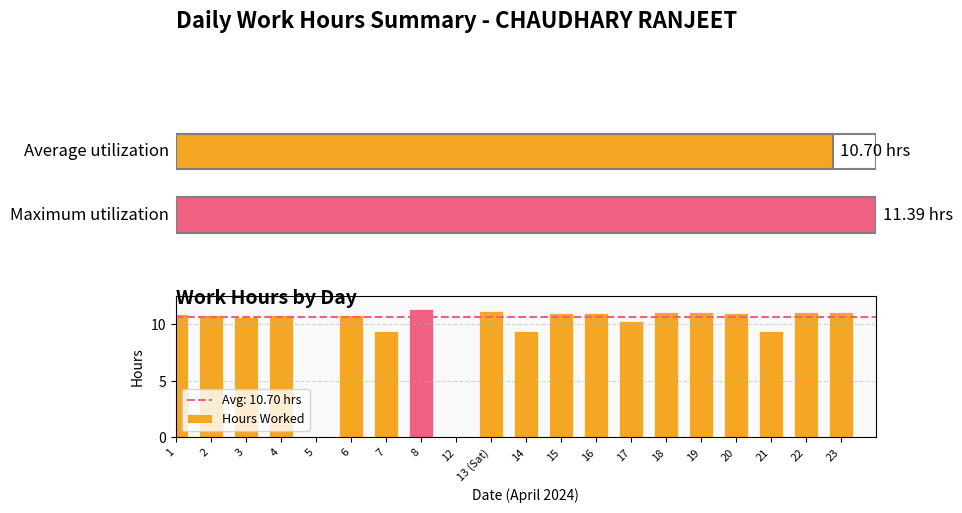

The chart shows a value of 17.2 at 20. True or false?

False